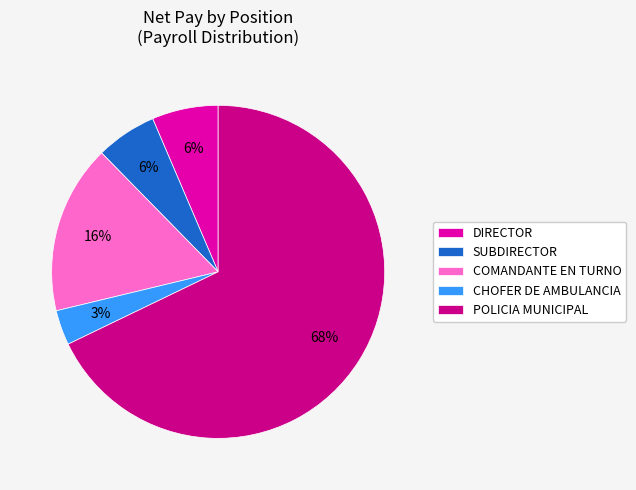

Which category has the smallest portion of the pie?

CHOFER DE AMBULANCIA